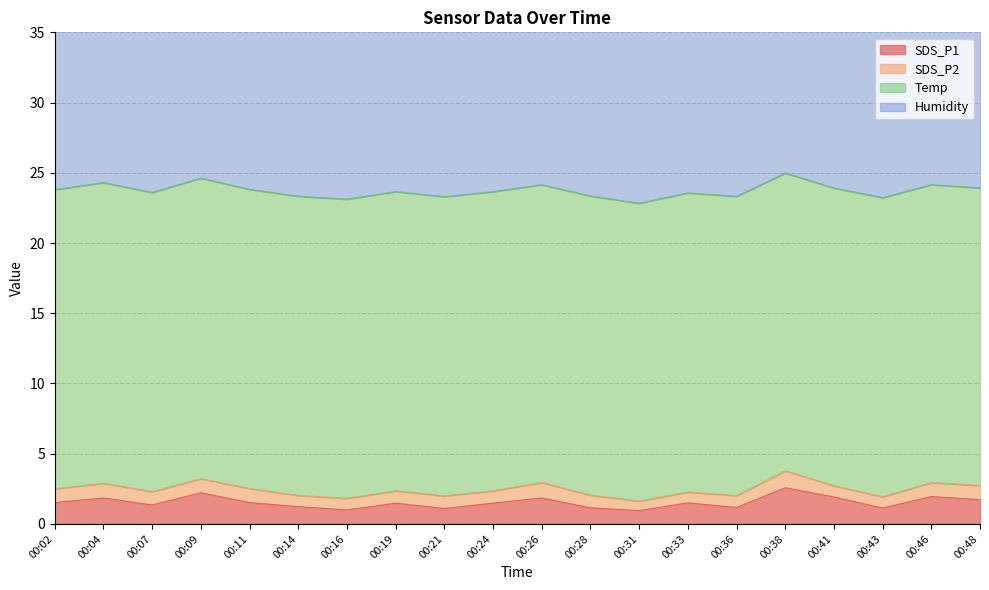

What is the highest value of the SDS_P1 series?

2.6